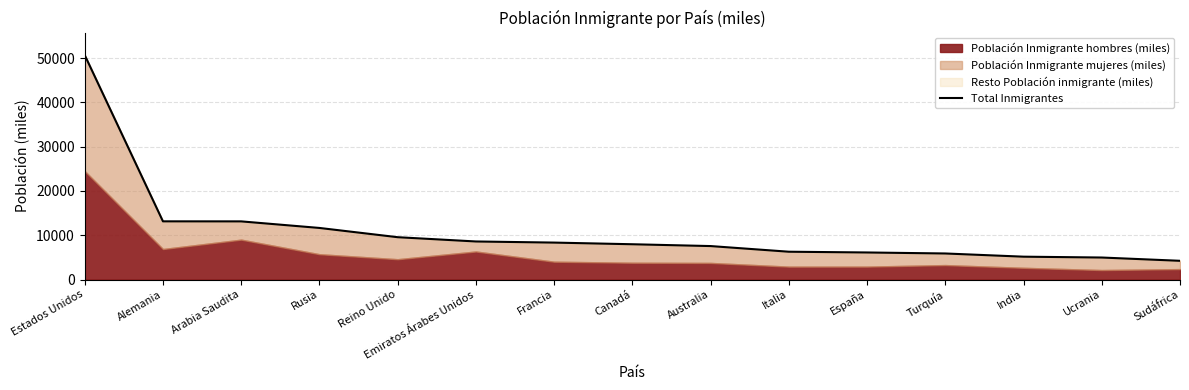

The chart shows a value of 13132.1 at Alemania. True or false?

True